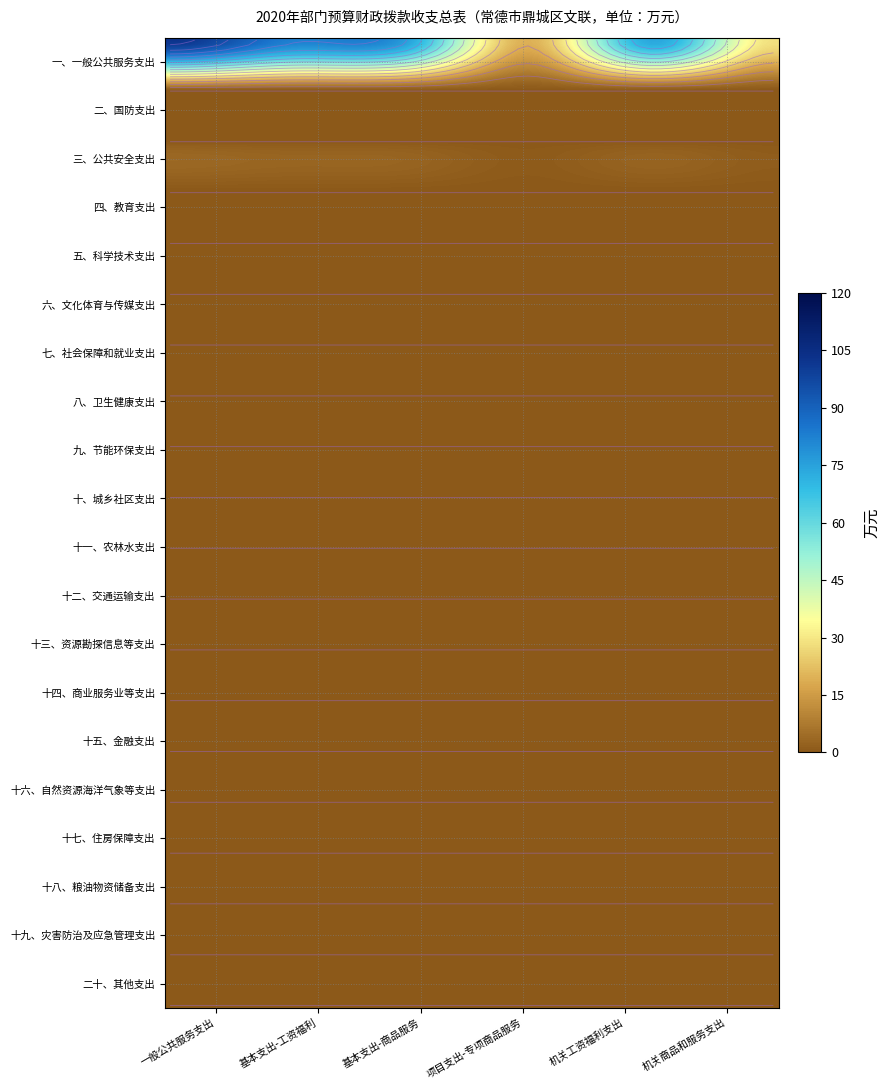

What is the difference between the highest and lowest values at 0?

93.9